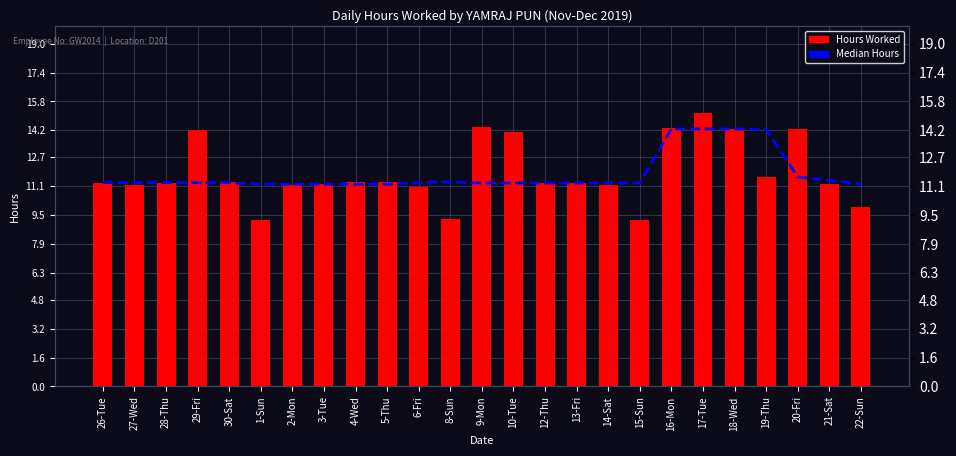

What is the minimum value for Hours Worked?

9.2